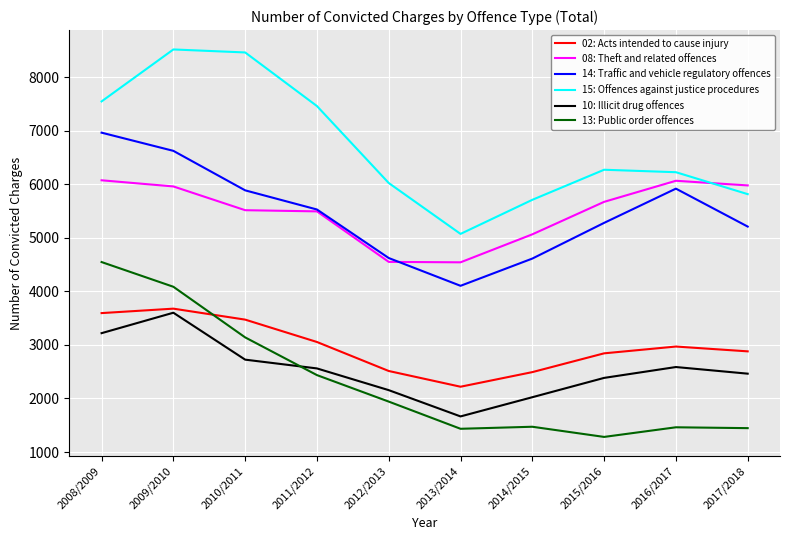

True or false: 14: Traffic and vehicle regulatory offences and 13: Public order offences cross at least once.

False